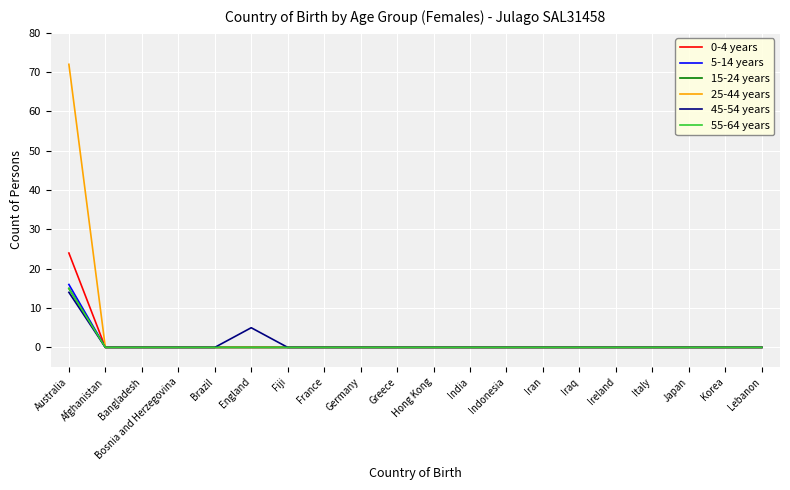

Reading left to right, transcribe all the data shown in this chart.

0-4 years: 24	0	0	0	0	0	0	0	0	0	0	0	0	0	0	0	0	0	0	0
5-14 years: 16	0	0	0	0	0	0	0	0	0	0	0	0	0	0	0	0	0	0	0
15-24 years: 15	0	0	0	0	0	0	0	0	0	0	0	0	0	0	0	0	0	0	0
25-44 years: 72	0	0	0	0	0	0	0	0	0	0	0	0	0	0	0	0	0	0	0
45-54 years: 14	0	0	0	0	5	0	0	0	0	0	0	0	0	0	0	0	0	0	0
55-64 years: 15	0	0	0	0	0	0	0	0	0	0	0	0	0	0	0	0	0	0	0